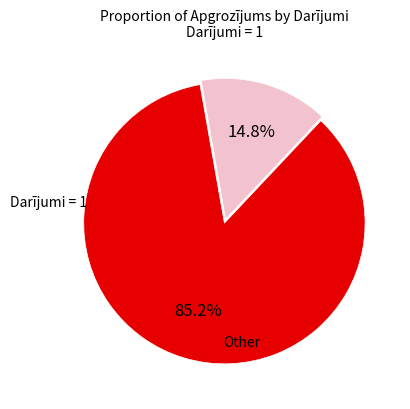

Is there a majority slice in this chart?

Yes